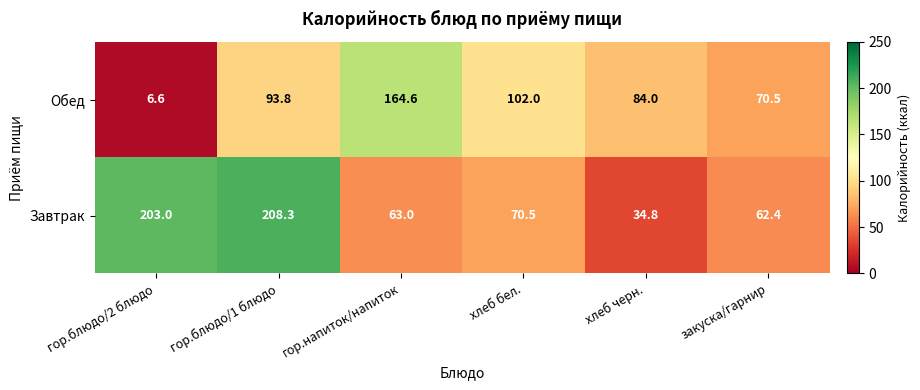

How many series are shown in this chart?

2